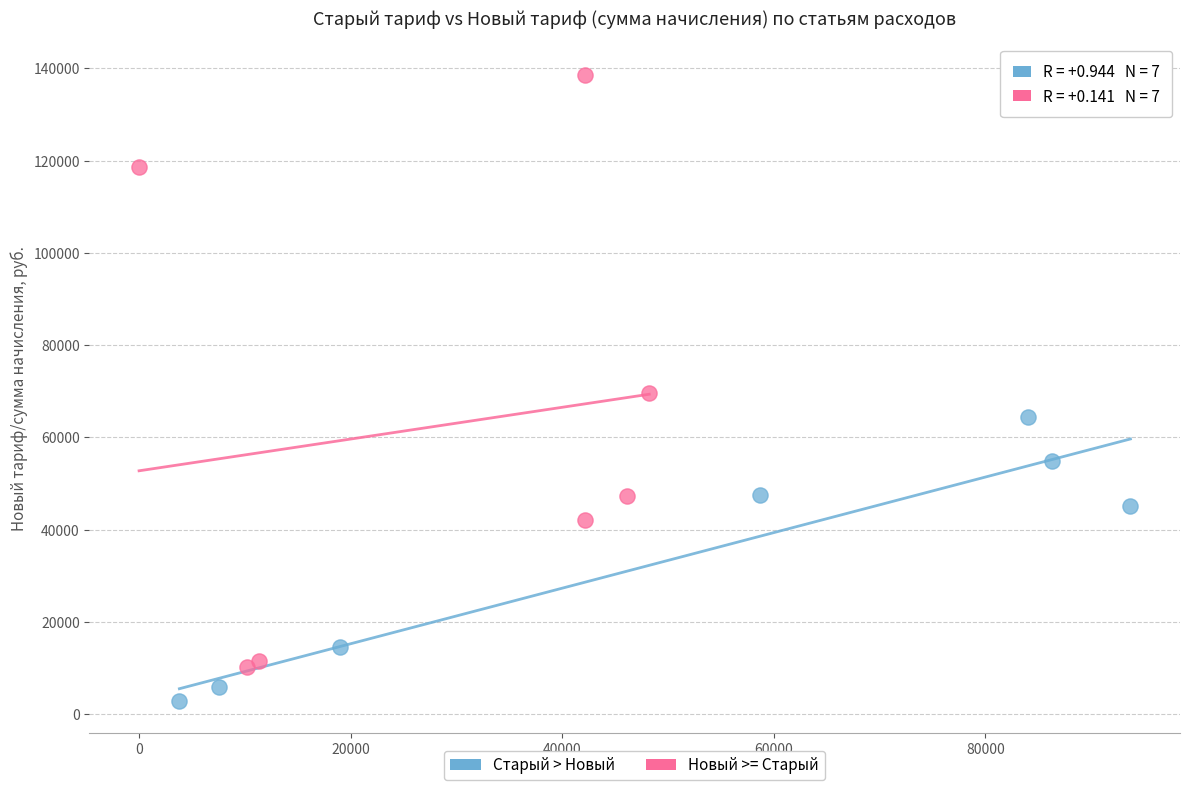

Which series contains the highest Y value?

Новый >= Старый